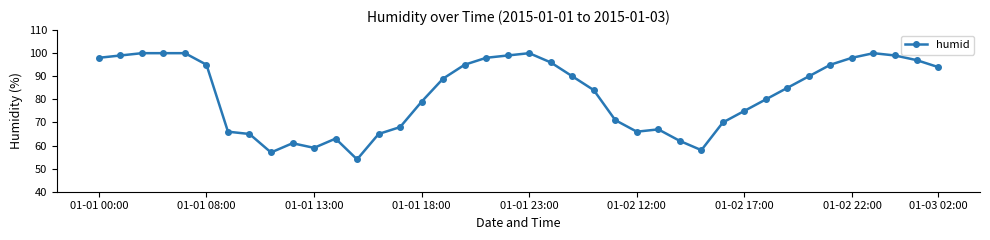

What is the value of the 36th point from the left?

98